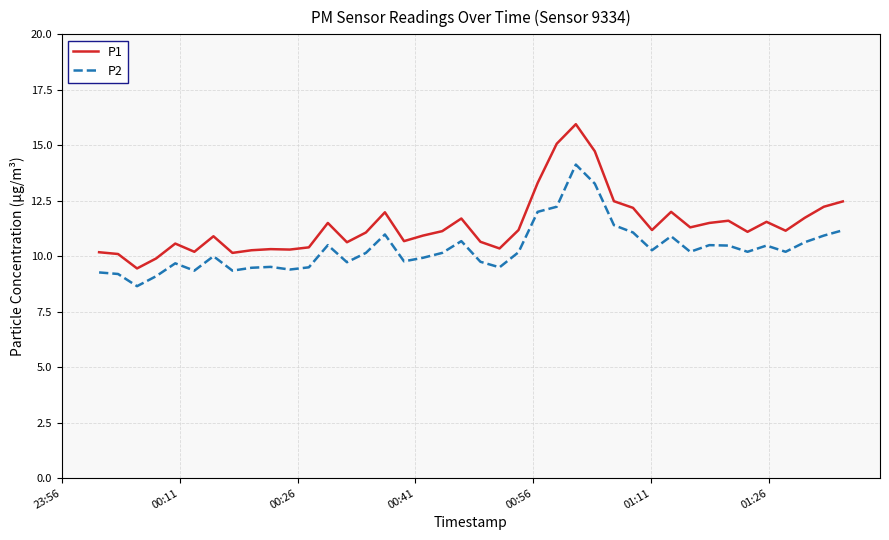

What is the smallest value displayed?

8.7